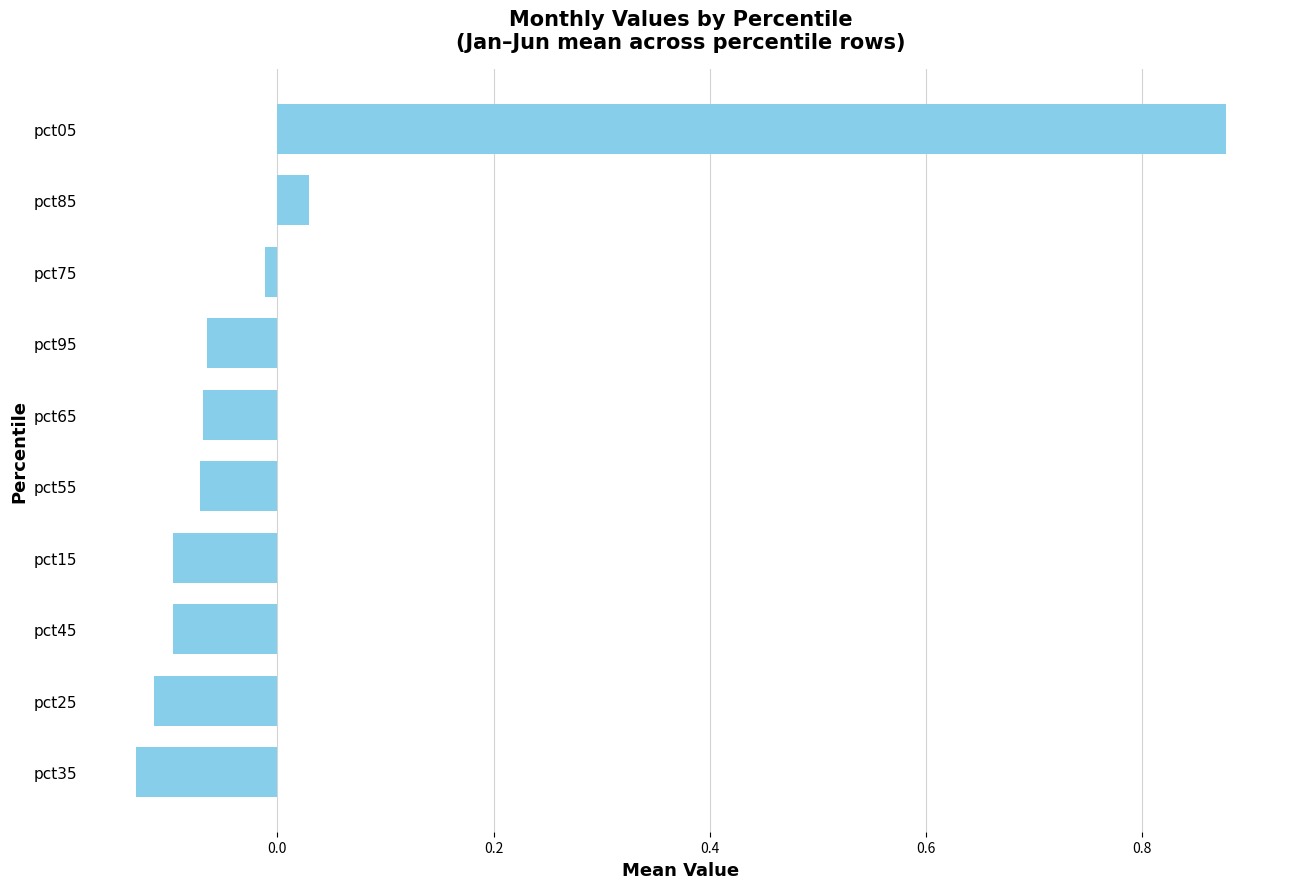

What is the difference between the maximum and second lowest values?

1.0